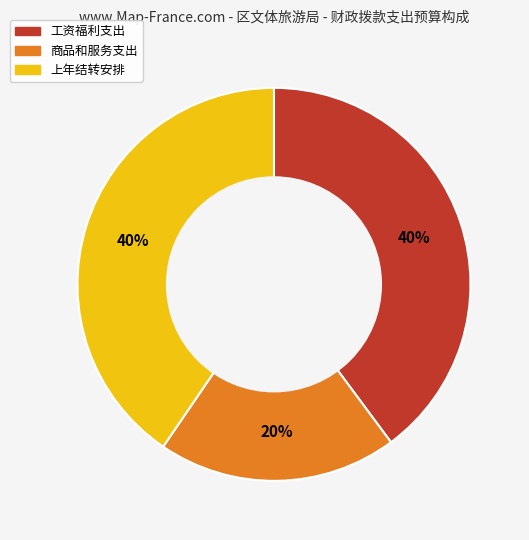

The 上年结转安排 slice represents 40% of the pie. True or false?

True